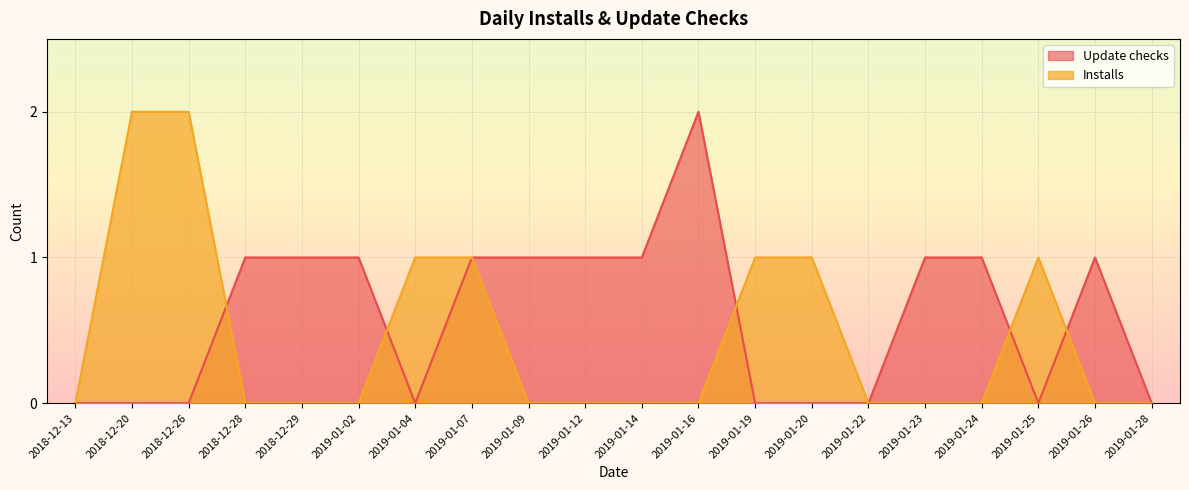

Where do Update checks and Installs first cross each other?

2018-12-26 and 2018-12-28